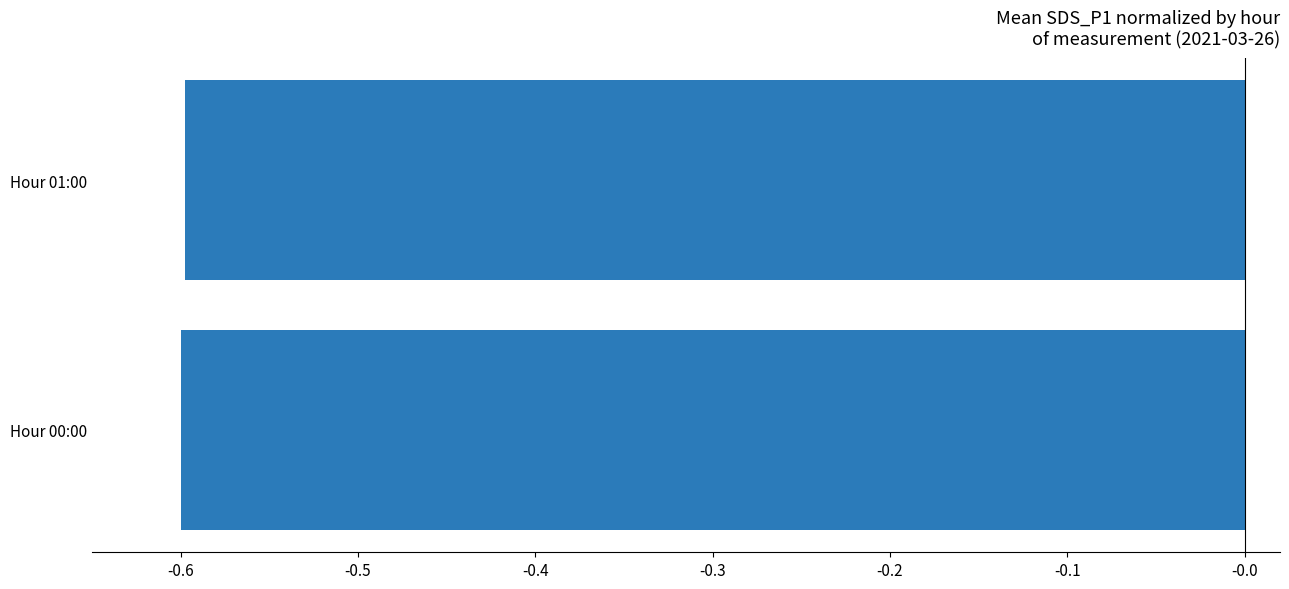

True or false: the data shows -0.9 at Hour 01:00.

False